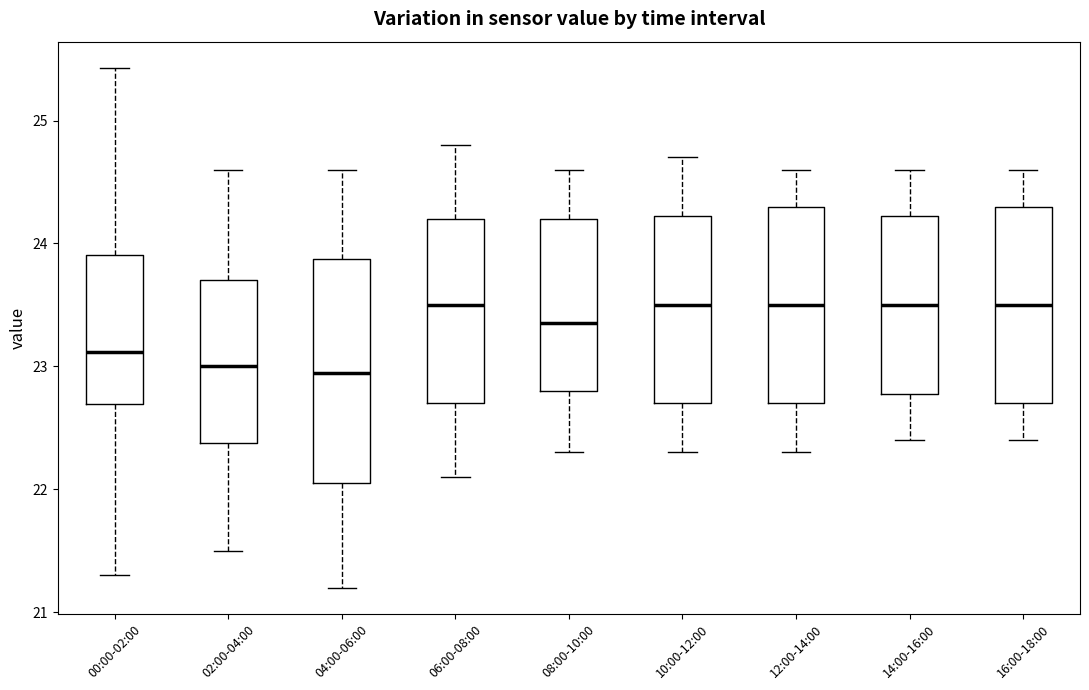

Reading left to right, read every box against the y-axis: the position of its median line, the range the box covers, and the ends of its whiskers. The values are not printed on the chart, so give them approximately, as read against the axis.

00:00-02:00: median 23.1, box 22.7 to 23.9, whiskers 21.3 to 25.4
02:00-04:00: median 23.0, box 22.4 to 23.7, whiskers 21.5 to 24.6
04:00-06:00: median 23.0, box 22.1 to 23.9, whiskers 21.2 to 24.6
06:00-08:00: median 23.5, box 22.7 to 24.2, whiskers 22.1 to 24.8
08:00-10:00: median 23.4, box 22.8 to 24.2, whiskers 22.3 to 24.6
10:00-12:00: median 23.5, box 22.7 to 24.2, whiskers 22.3 to 24.7
12:00-14:00: median 23.5, box 22.7 to 24.3, whiskers 22.3 to 24.6
14:00-16:00: median 23.5, box 22.8 to 24.2, whiskers 22.4 to 24.6
16:00-18:00: median 23.5, box 22.7 to 24.3, whiskers 22.4 to 24.6